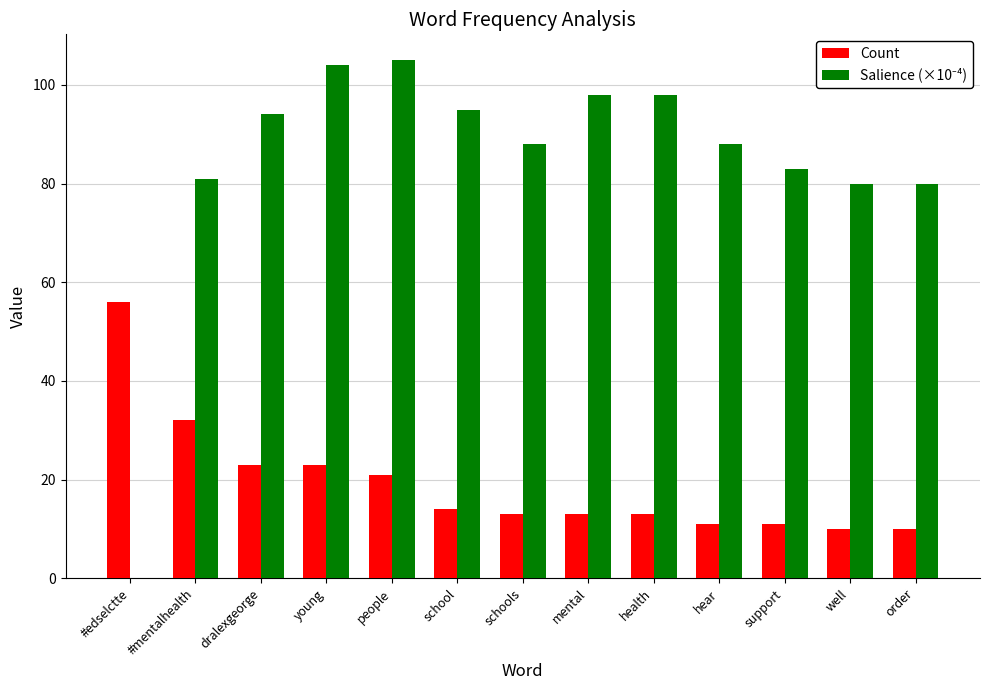

What is the sum of all Count values?

250